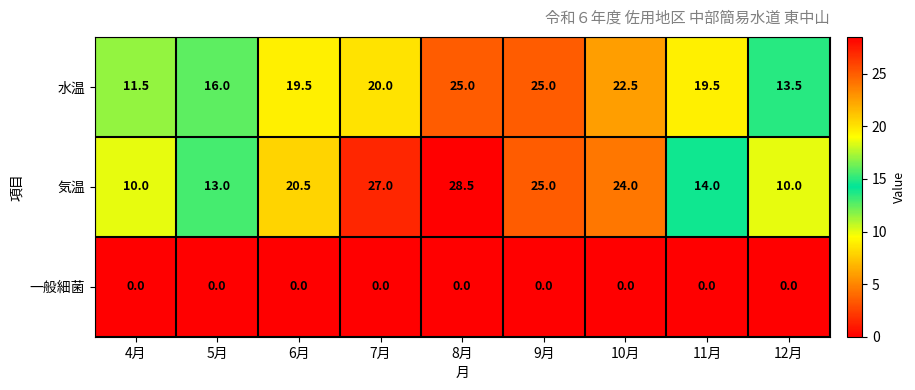

Which series changed the most between 5月 and 11月?

水温